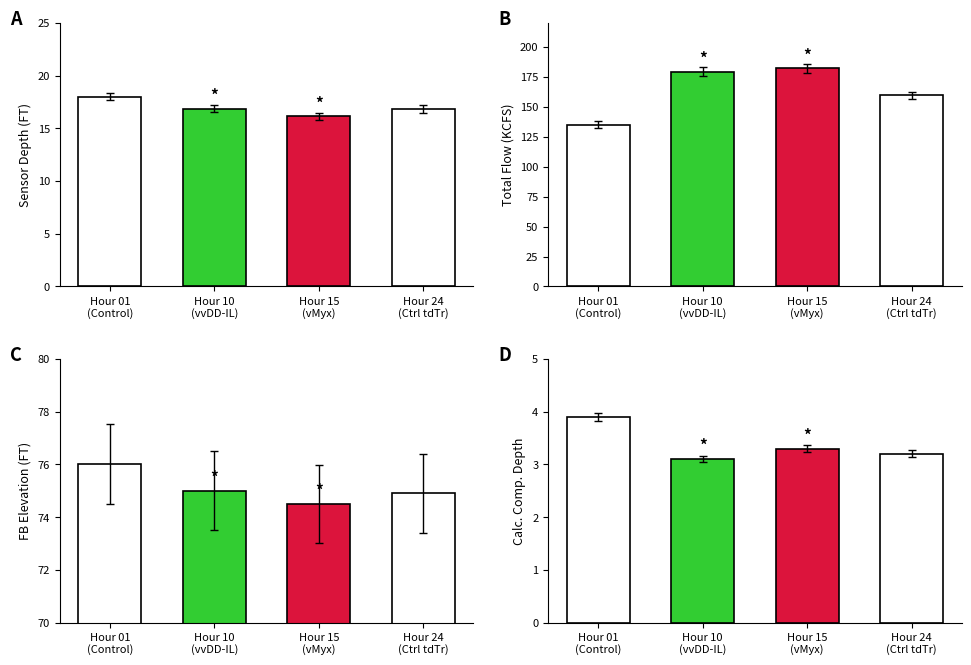

Are the bars horizontal?

No